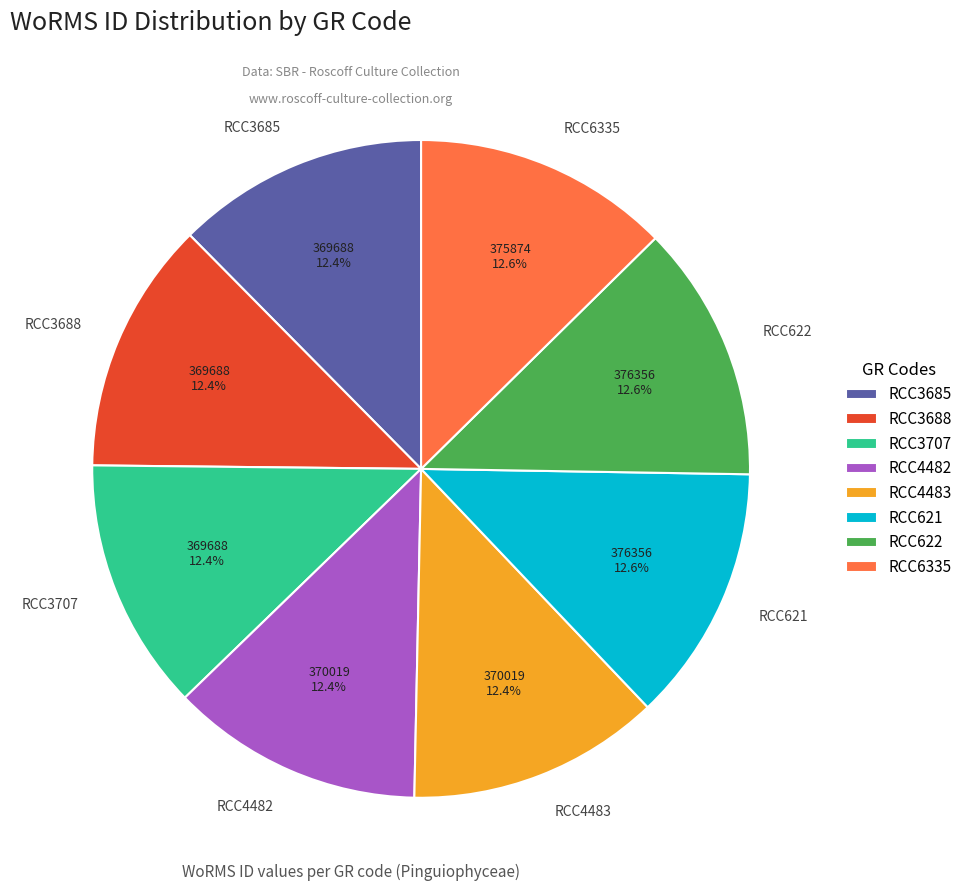

Combined, do RCC622 and RCC621 account for over 50%?

No